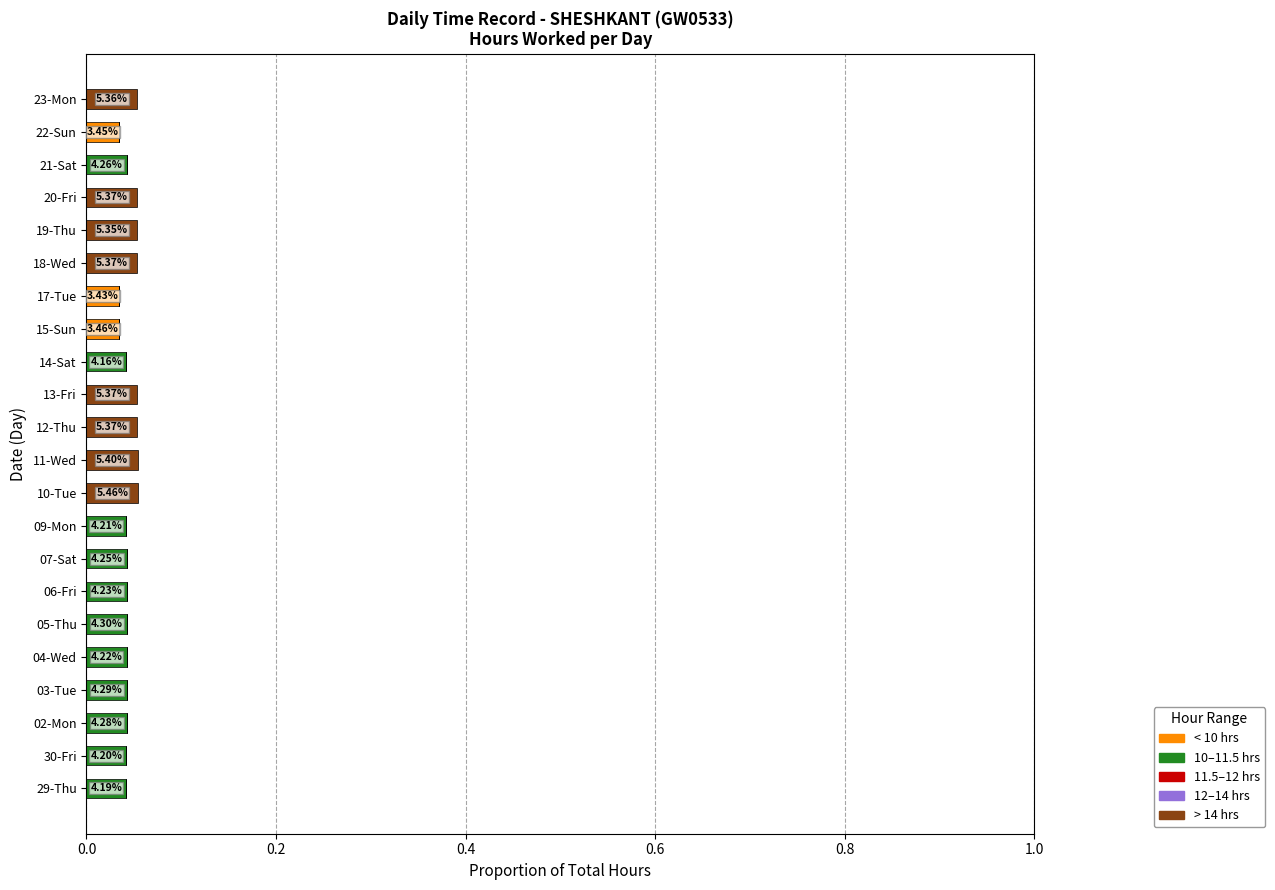

At how many categories does at least one series exceed 0?

22